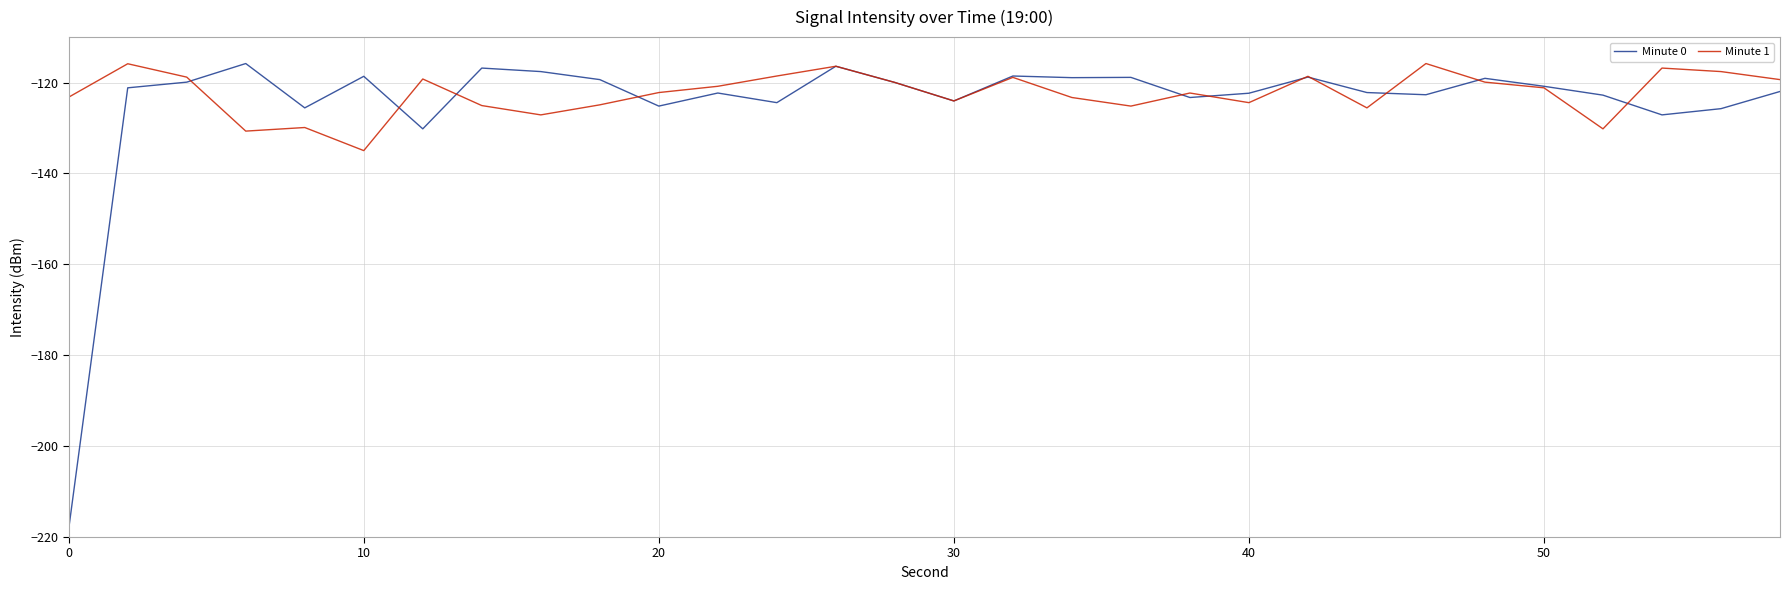

What is the maximum value for Minute 0?

-115.8